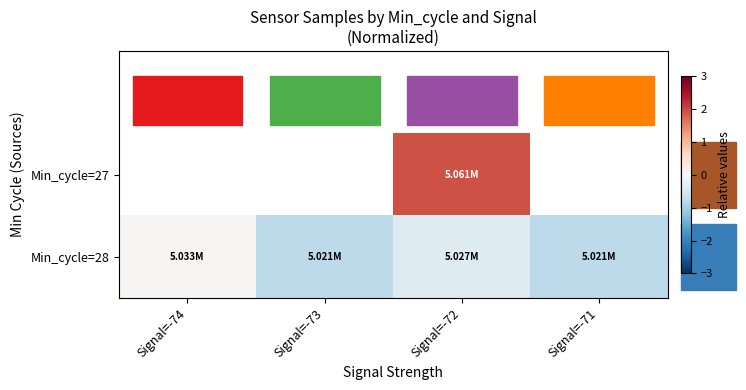

Rank the series by their maximum value, from highest to lowest.

Min_cycle=27, Min_cycle=28